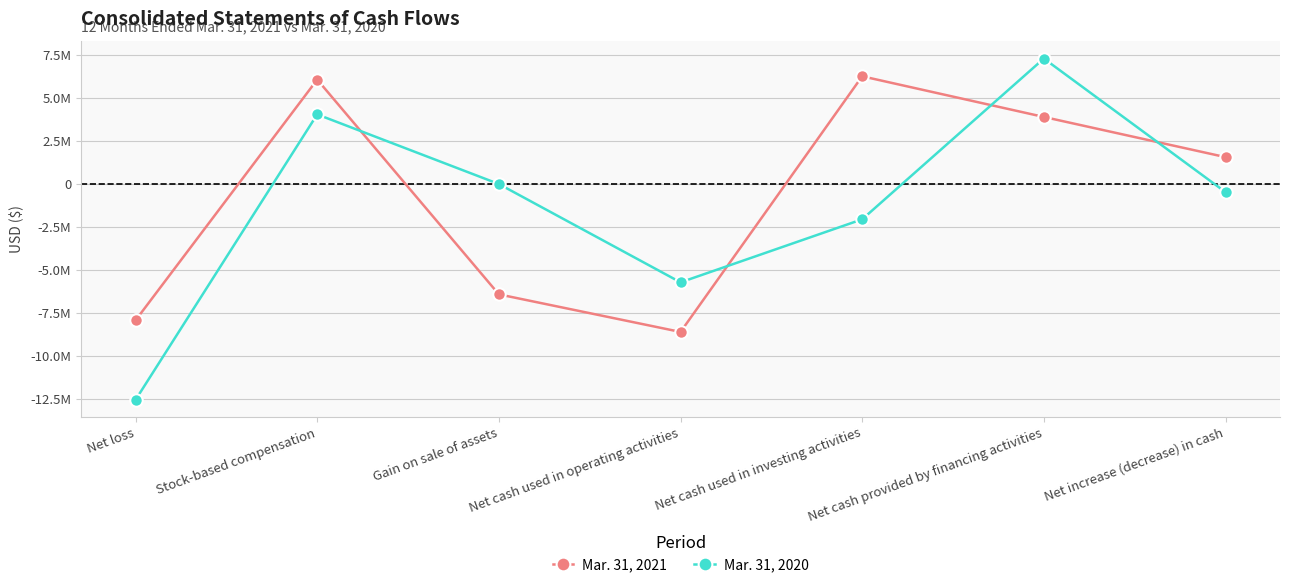

Is this an area chart (filled region under the line)?

No